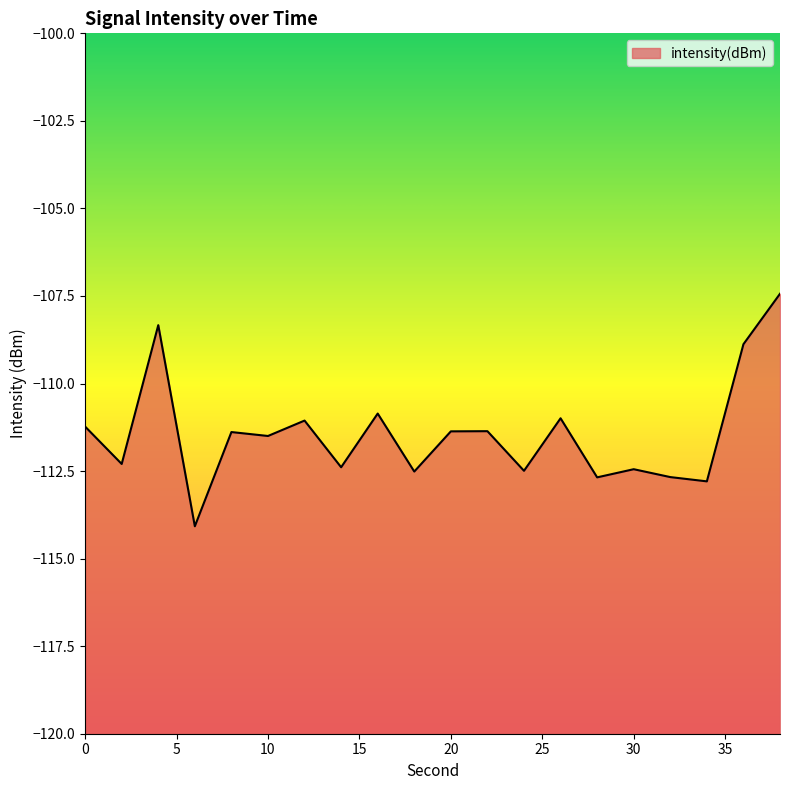

At which category does the data reach its first local valley?

2